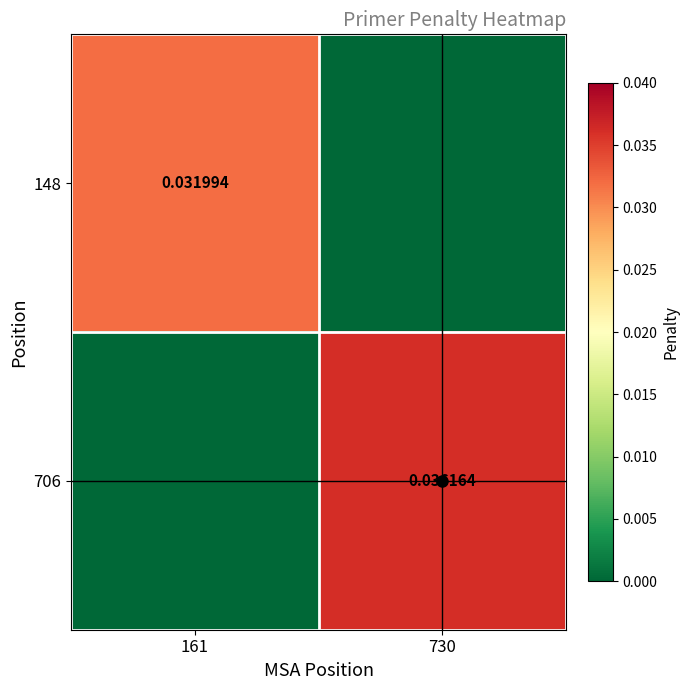

At how many categories does at least one series exceed 0?

2